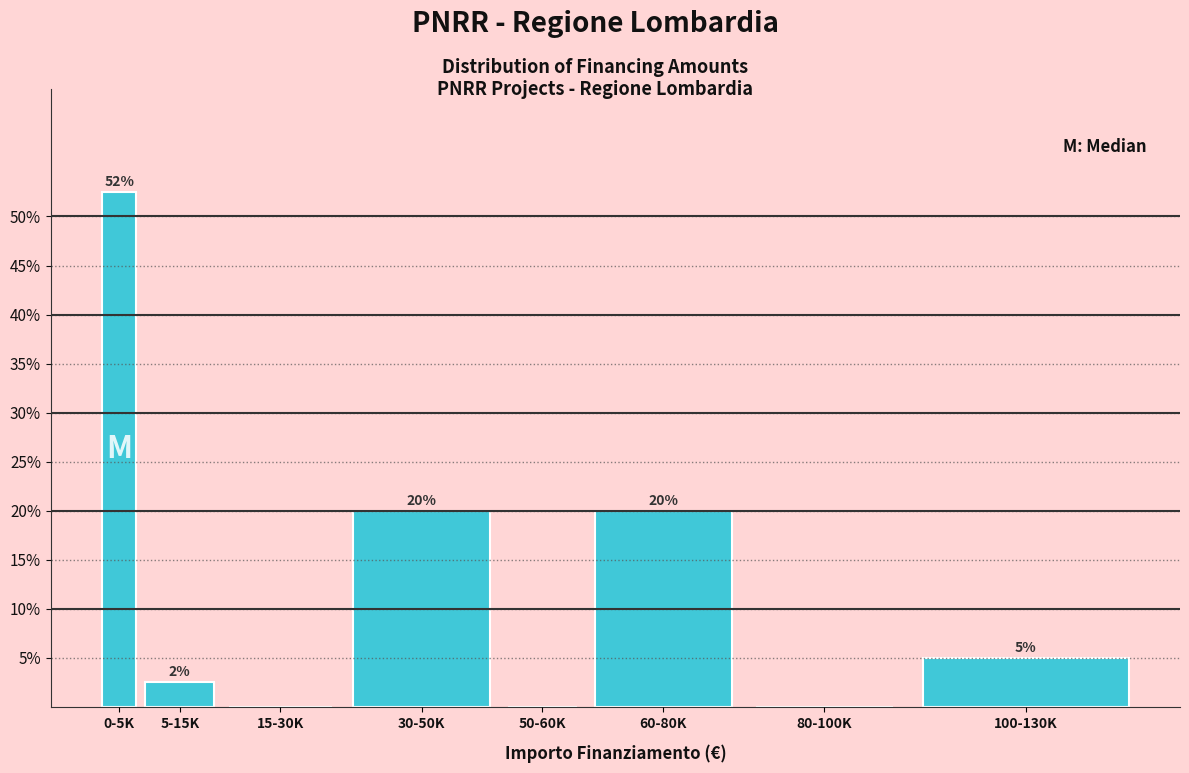

Which category has the highest value across all series?

0-5K